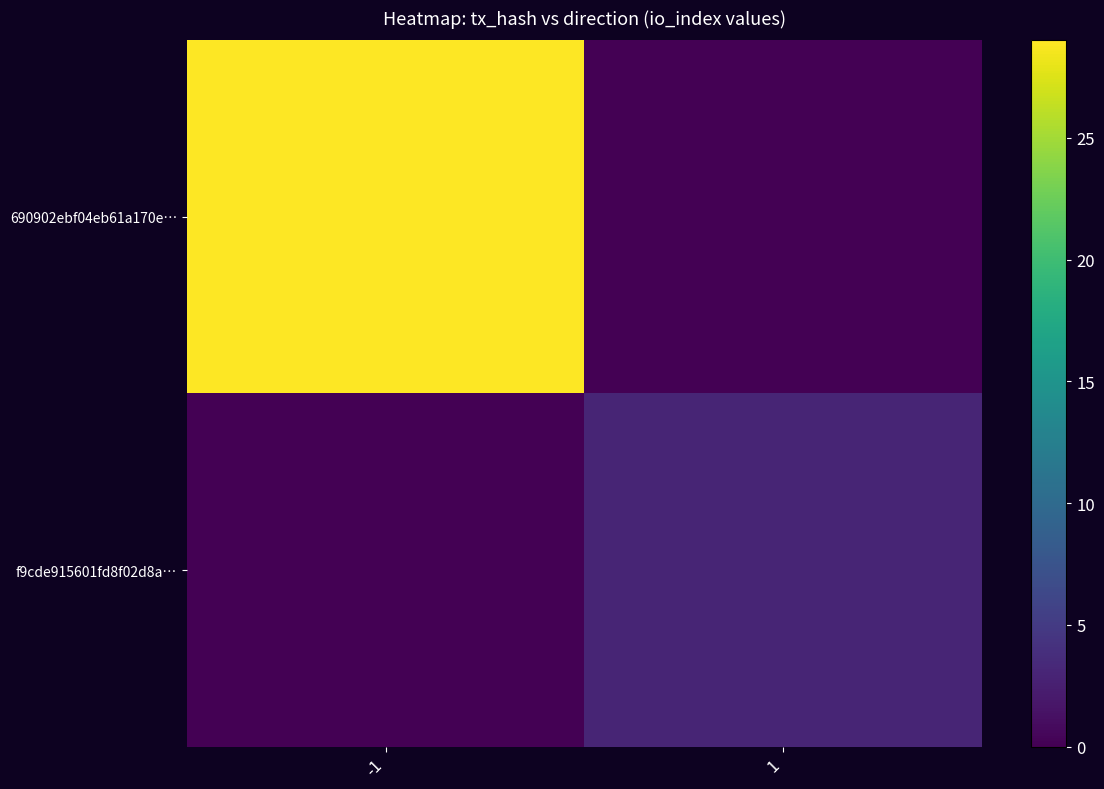

What is the difference between the highest and lowest values at 1?

3